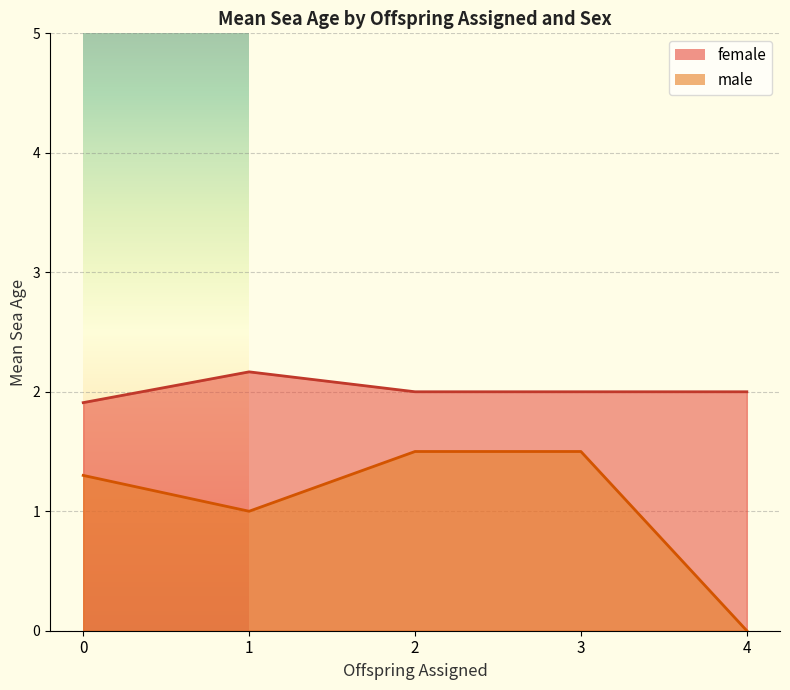

Which category has the highest value in the male series?

2